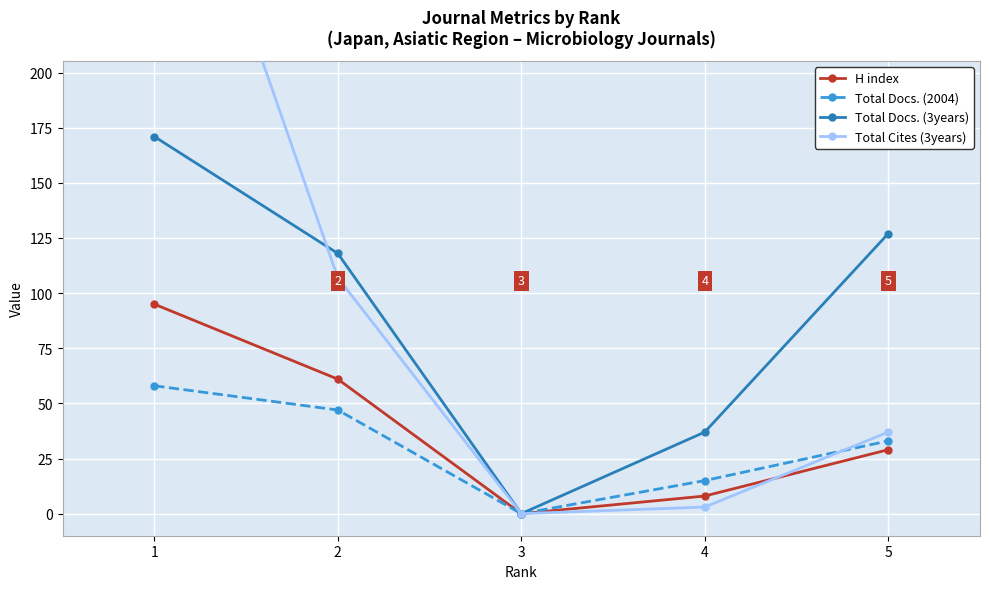

Where is Total Docs. (2004) nearest to the value 29?

5